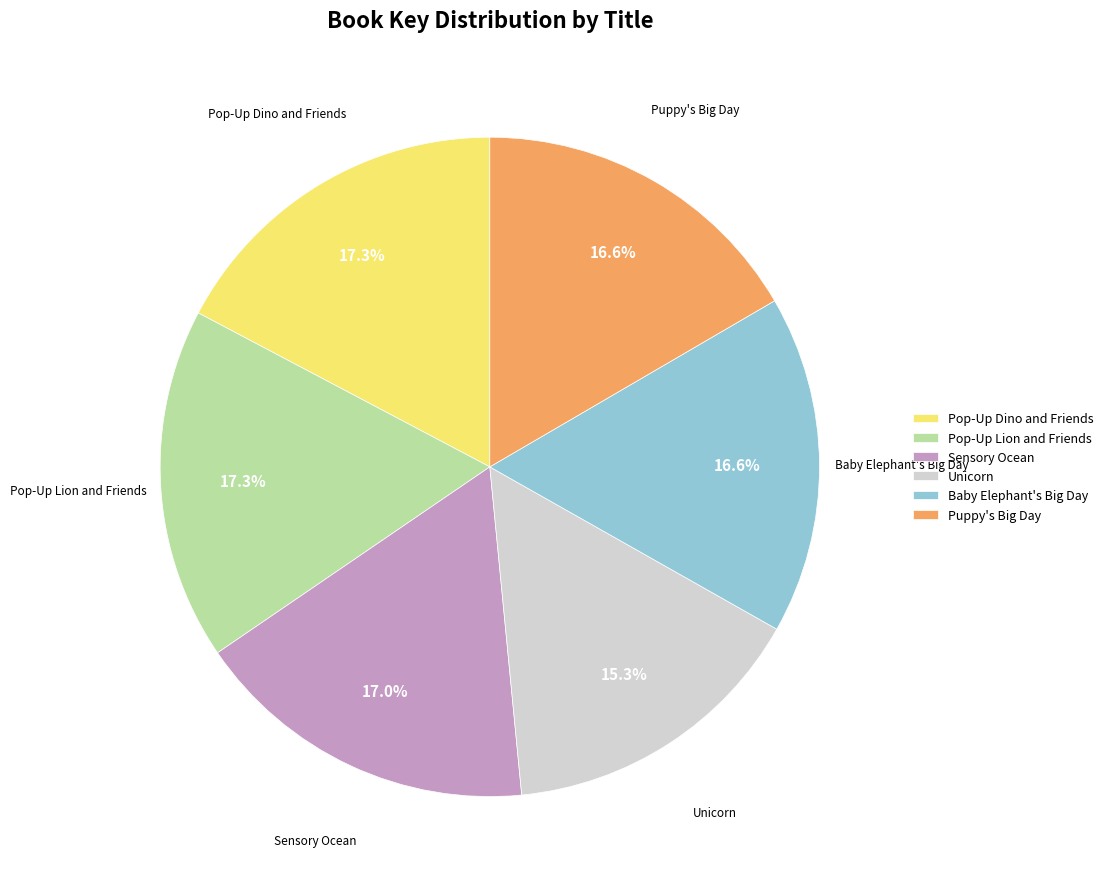

Combined, what portion of the pie is Unicorn and Puppy's Big Day?

31.9%